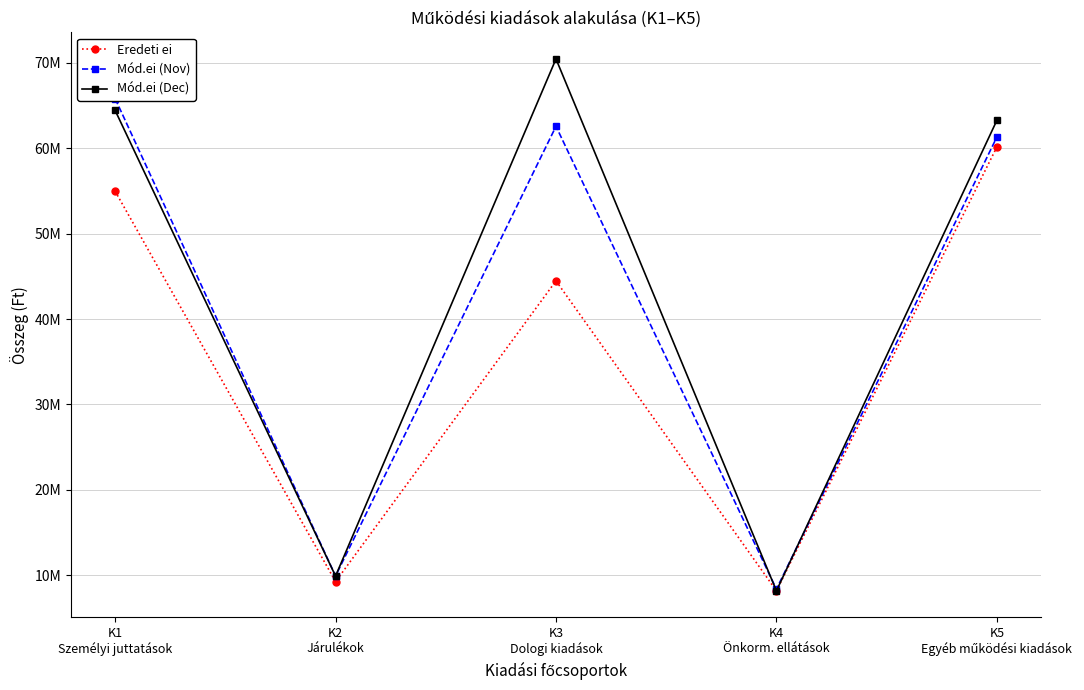

Reading left to right, what are all the values shown in this chart?

Eredeti ei: K1
Személyi juttatások=54965000	K2
Járulékok=9264000	K3
Dologi kiadások=44472000	K4
Önkorm. ellátások=8182000	K5
Egyéb működési kiadások=60143658
Mód.ei (Nov): K1
Személyi juttatások=65813000	K2
Járulékok=9915000	K3
Dologi kiadások=62562000	K4
Önkorm. ellátások=8382000	K5
Egyéb működési kiadások=61303658
Mód.ei (Dec): K1
Személyi juttatások=64426000	K2
Járulékok=9915000	K3
Dologi kiadások=70451622	K4
Önkorm. ellátások=8182000	K5
Egyéb működési kiadások=63255922